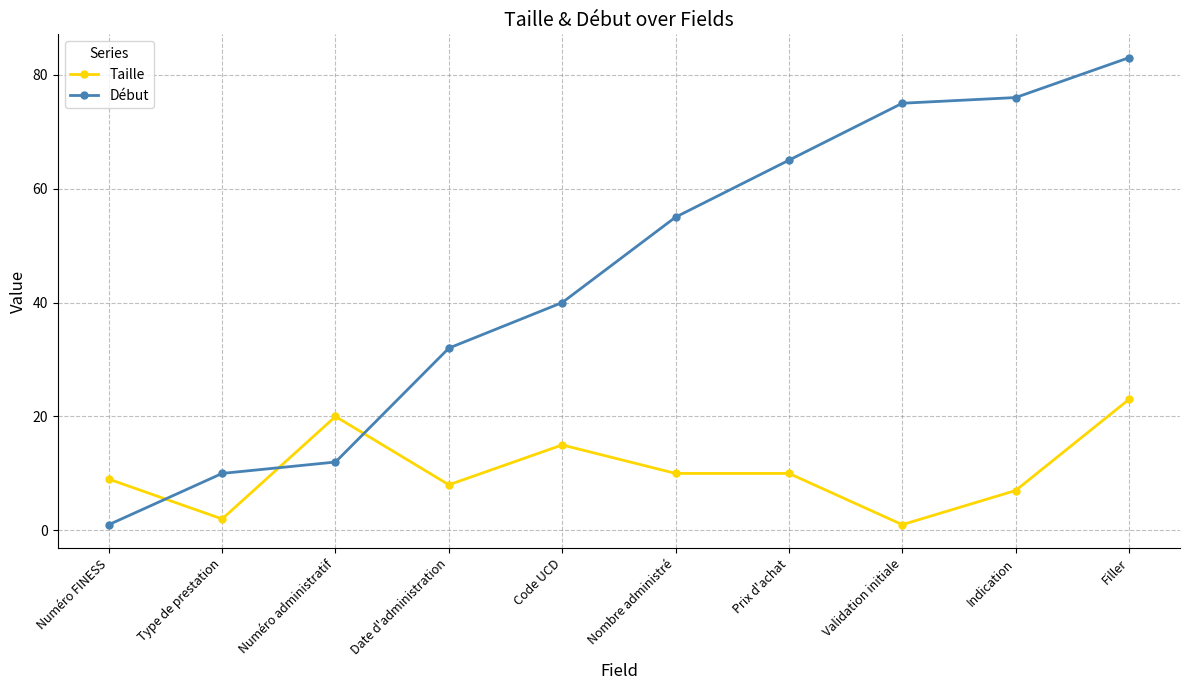

True or false: Début has more than 0 points higher than both neighbors.

False